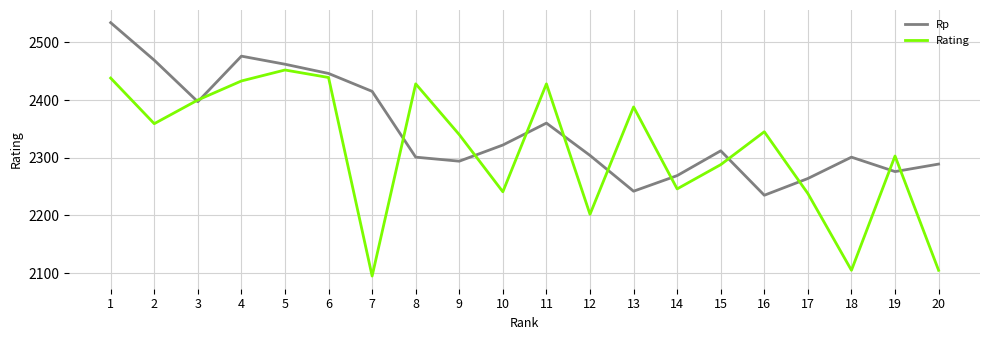

What is the sum of the Rating values at 11 and 13?

4816